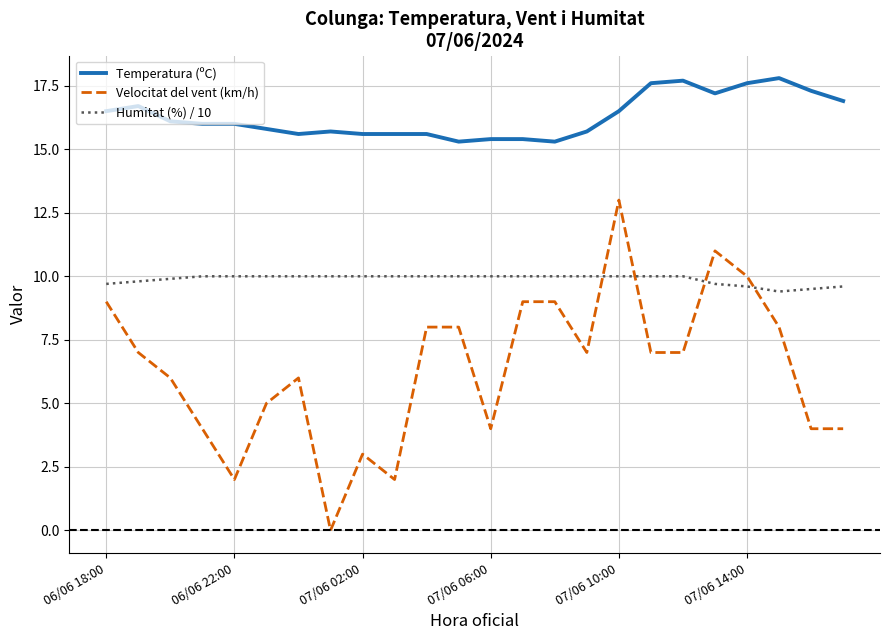

List the series in order of their overall mean, lowest first.

Velocitat del vent (km/h), Humitat (%) / 10, Temperatura (ºC)